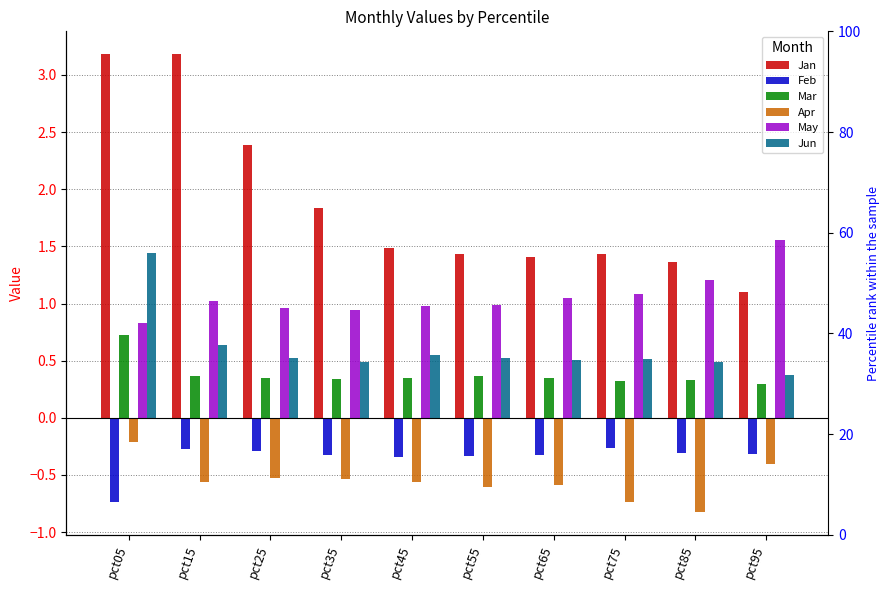

What is the maximum value for Apr?

-0.2